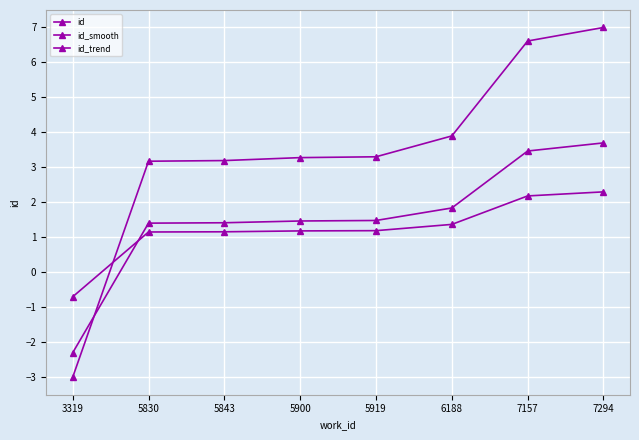

Reading right to left, transcribe all the data shown in this chart.

id: 7294=7.0	7157=6.6	6188=3.9	5919=3.3	5900=3.3	5843=3.2	5830=3.2	3319=-3.0
id_smooth: 7294=3.7	7157=3.5	6188=1.8	5919=1.5	5900=1.5	5843=1.4	5830=1.4	3319=-2.3
id_trend: 7294=2.3	7157=2.2	6188=1.4	5919=1.2	5900=1.2	5843=1.2	5830=1.2	3319=-0.7